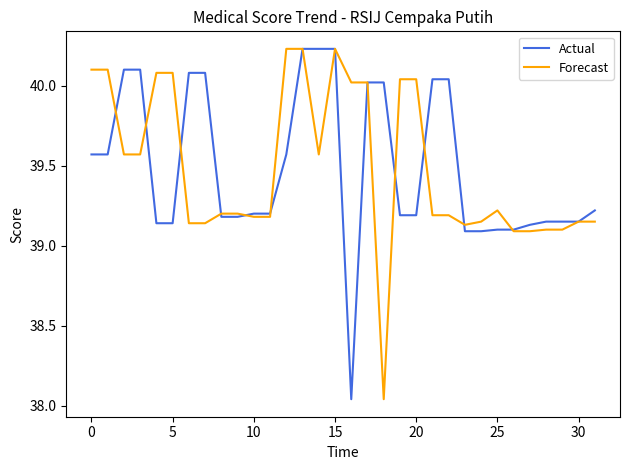

What are all the series names shown in the legend?

Actual, Forecast